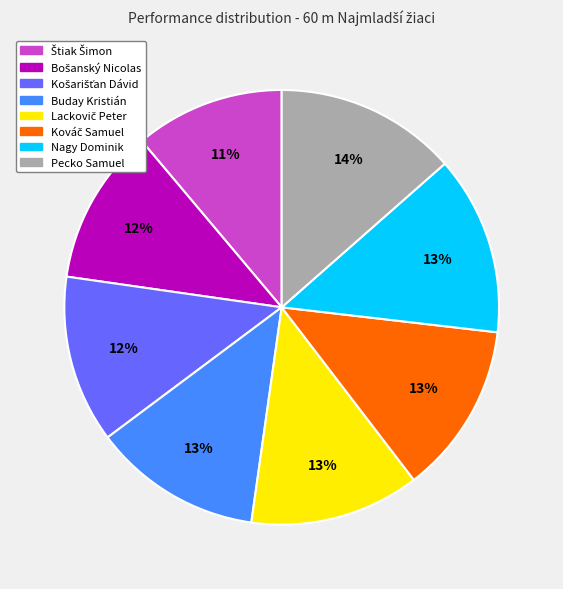

Does any single category account for the majority?

No